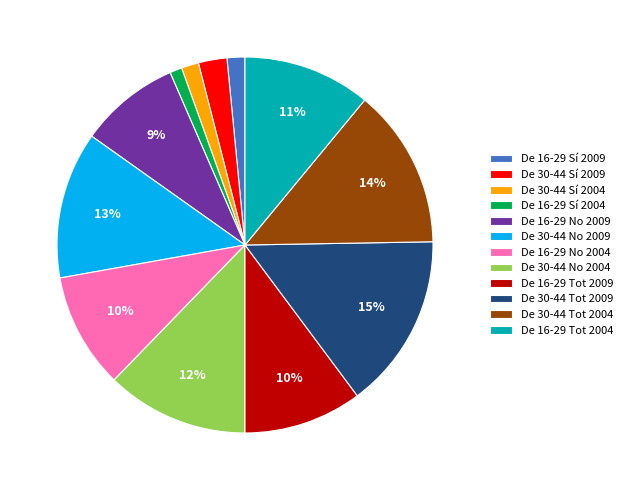

Is it true that De 16-29 Sí 2009 is 2% of the pie?

True